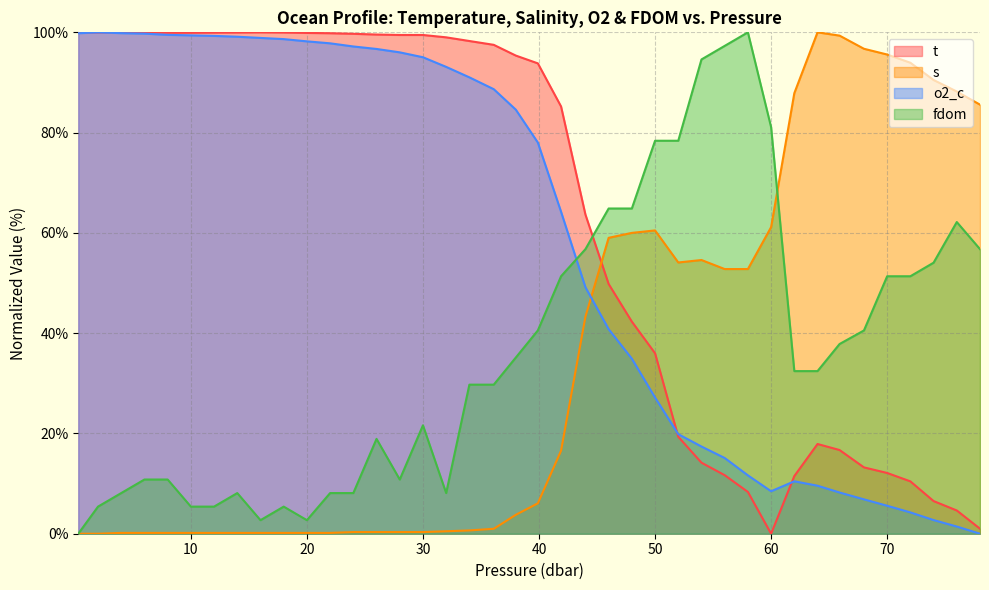

True or false: t and o2_c cross at least once.

True